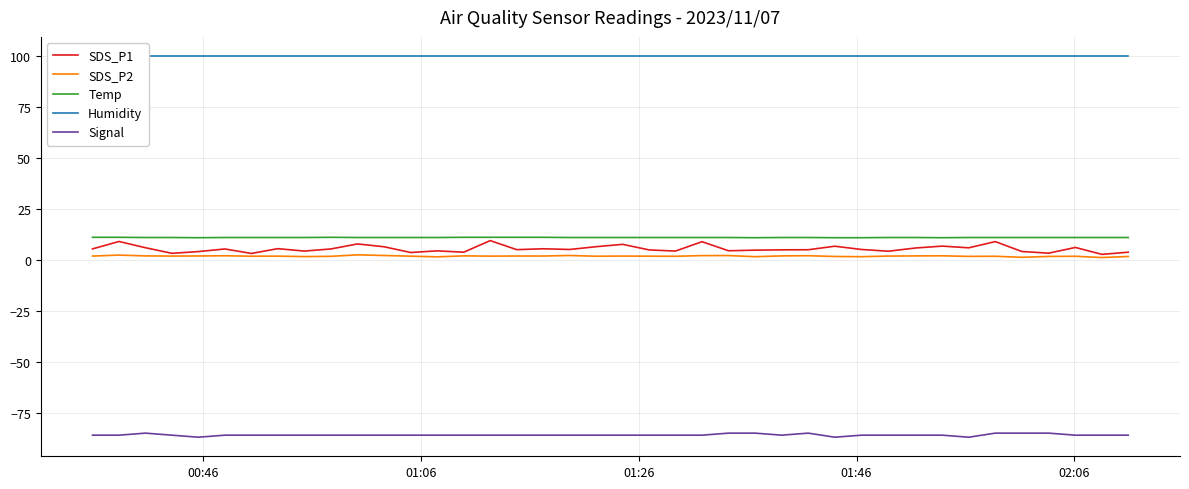

True or false: Temp and Signal cross at least once.

False